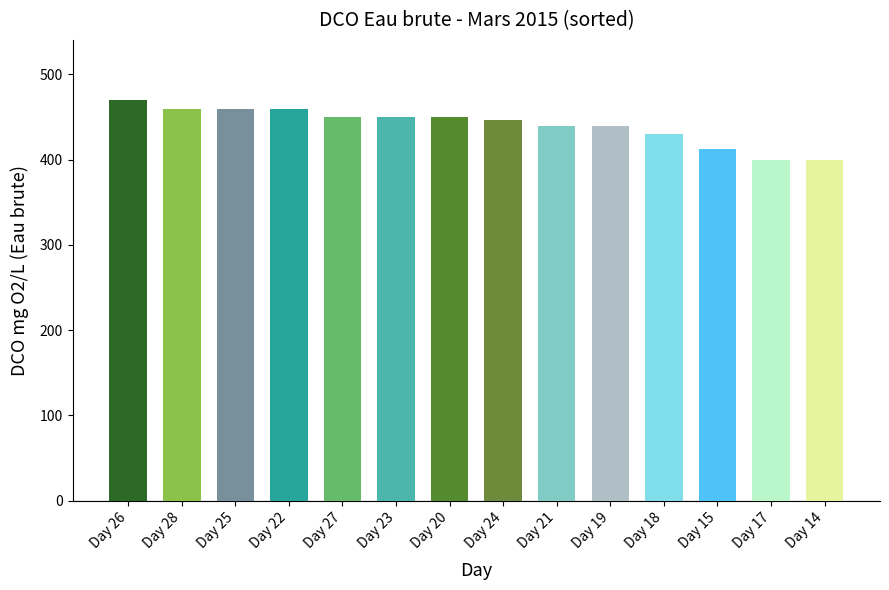

What is the label of the 4th bar from the left?

Day 22